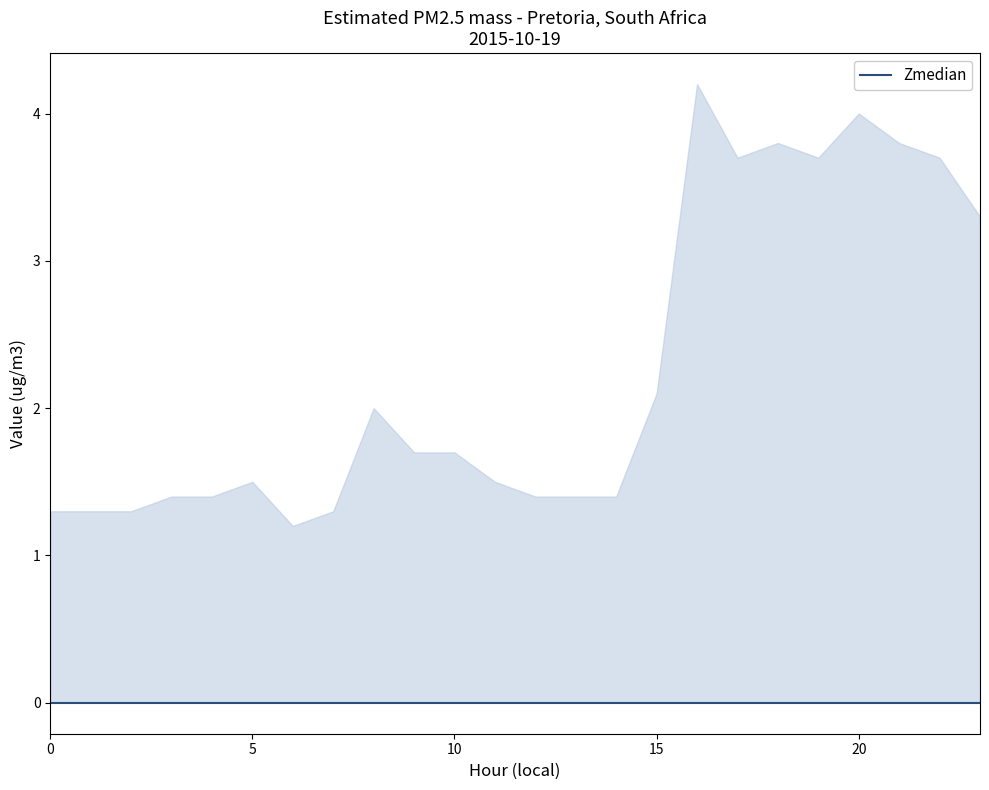

At which category does the chart reach its peak across all series?

16